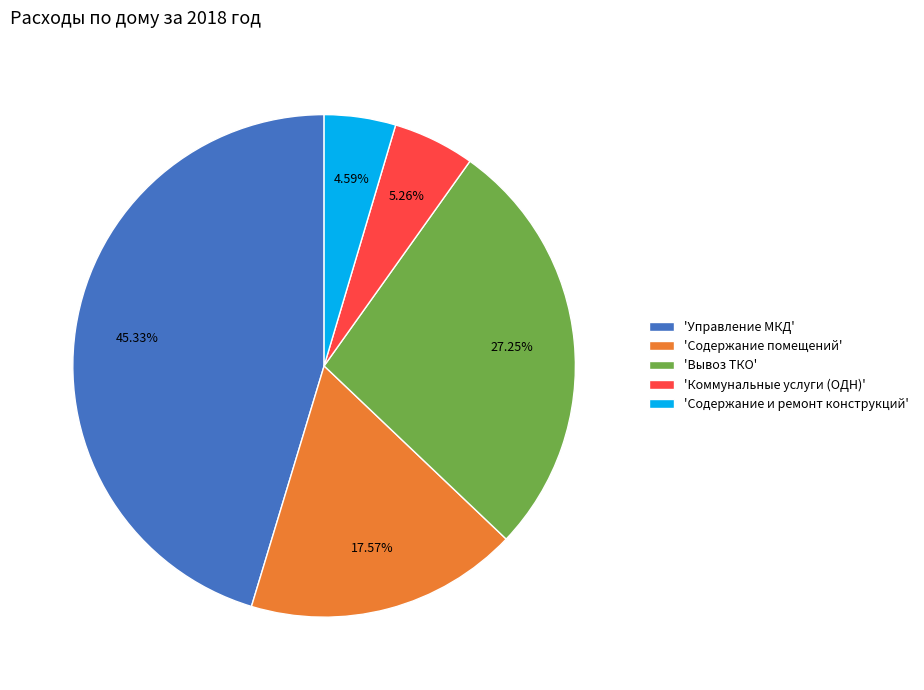

Rank the categories by value from lowest to highest.

'Содержание и ремонт конструкций', 'Коммунальные услуги (ОДН)', 'Содержание помещений', 'Вывоз ТКО', 'Управление МКД'